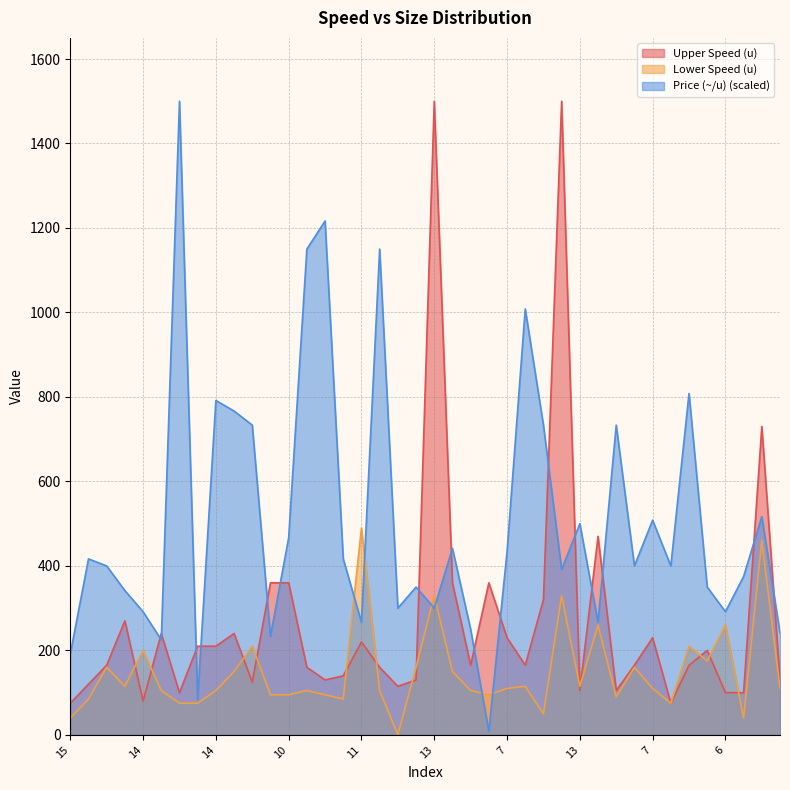

Which category has the highest value in the Upper Speed (u) series?

13